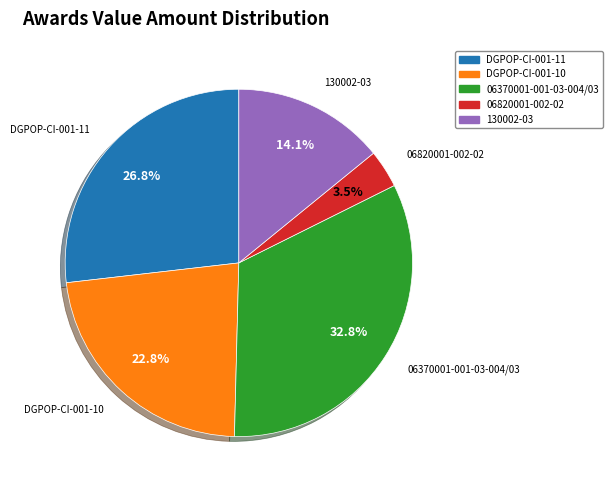

What percentage is NOT represented by 06370001-001-03-004/03?

67.2%